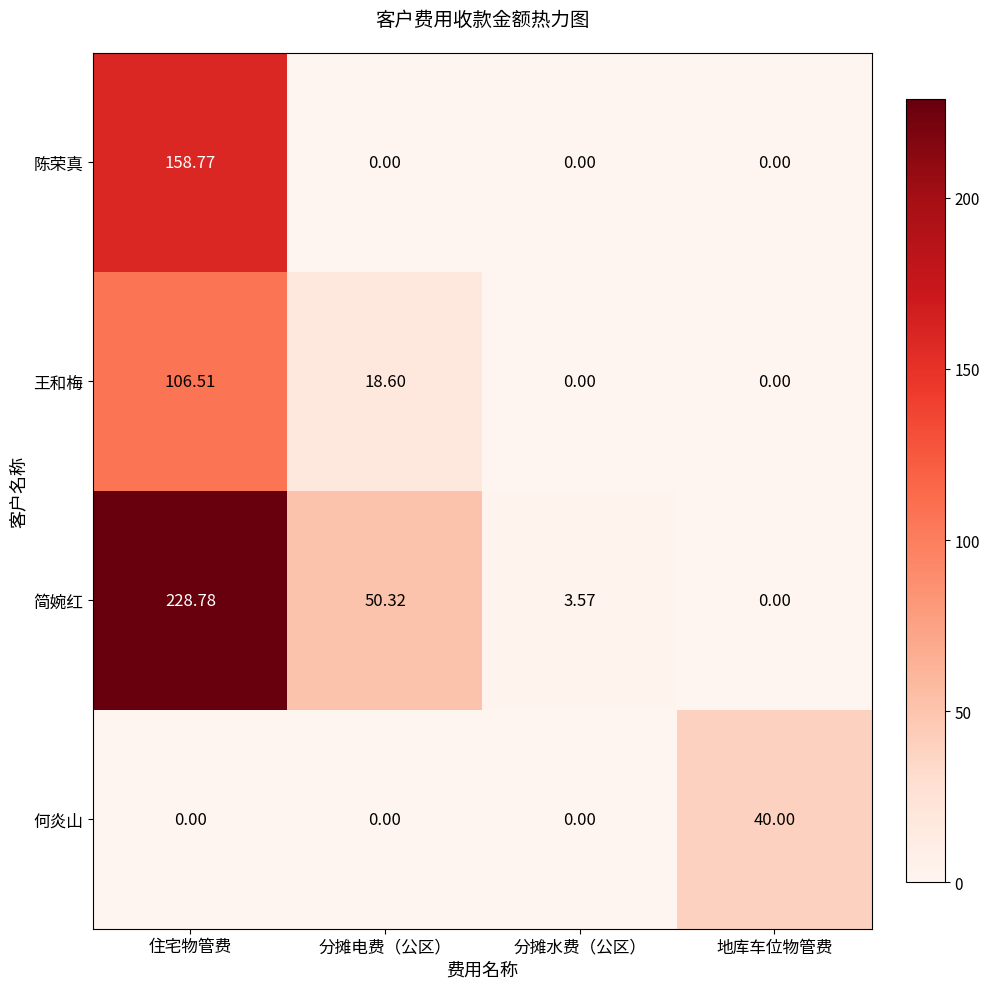

Where is 王和梅 nearest to the value 53?

分摊电费（公区）